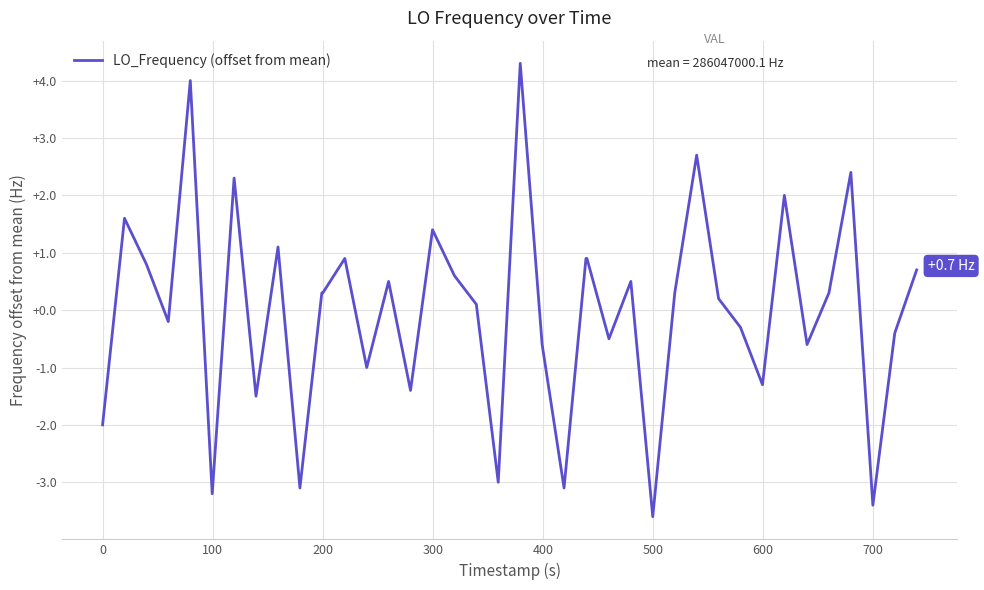

What is the difference between the maximum and minimum values?

7.9